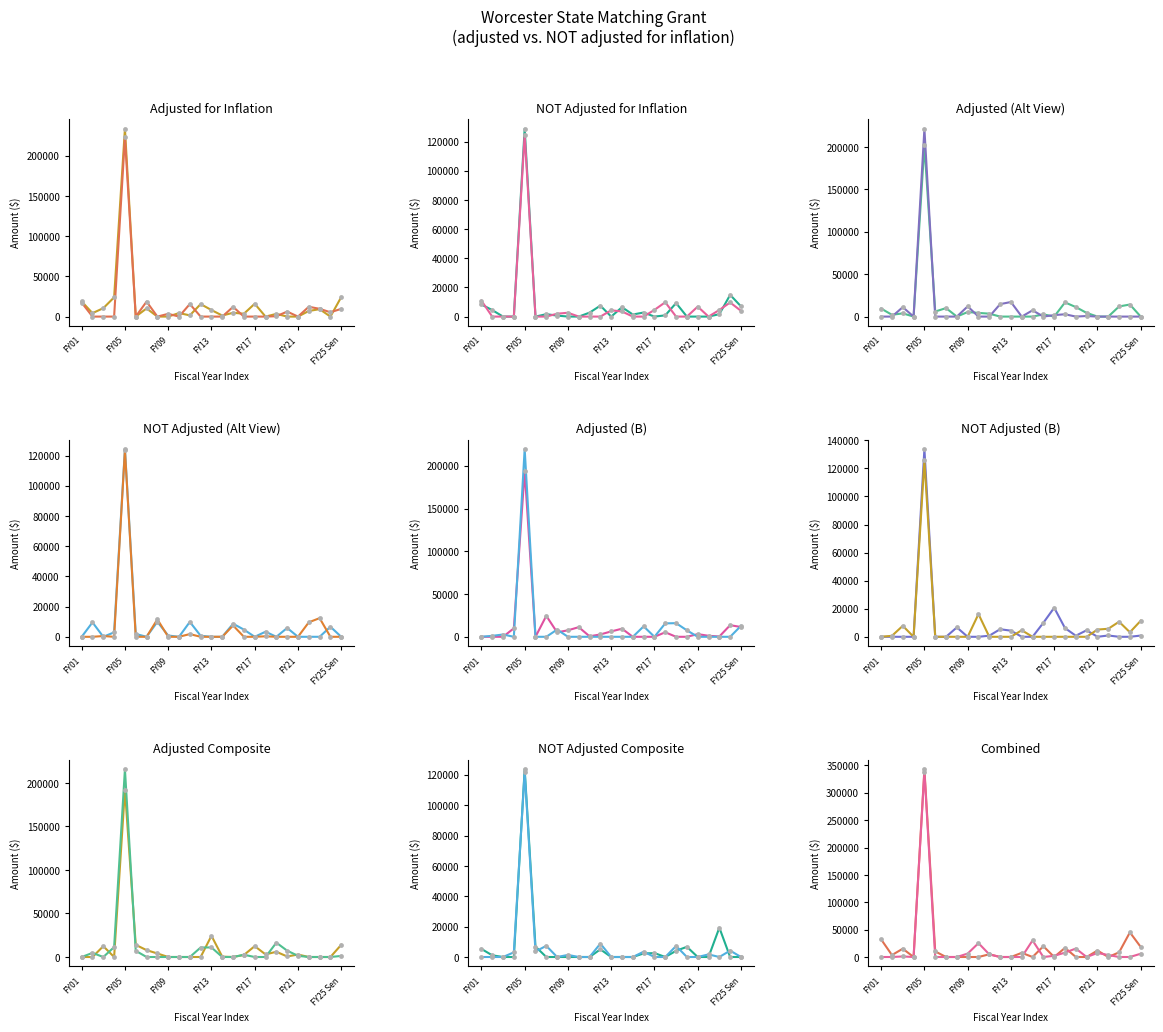

What are all the series names shown in the legend?

adjusted for inflation (line 1), NOT adjusted for inflation (line 2)